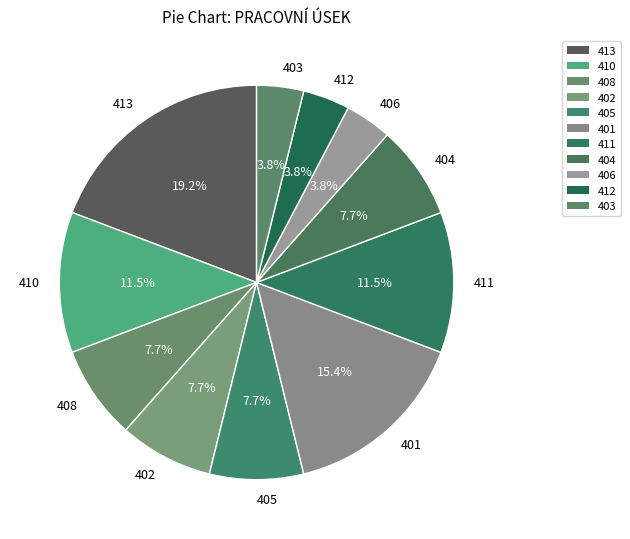

Is 408 the majority of the pie?

No